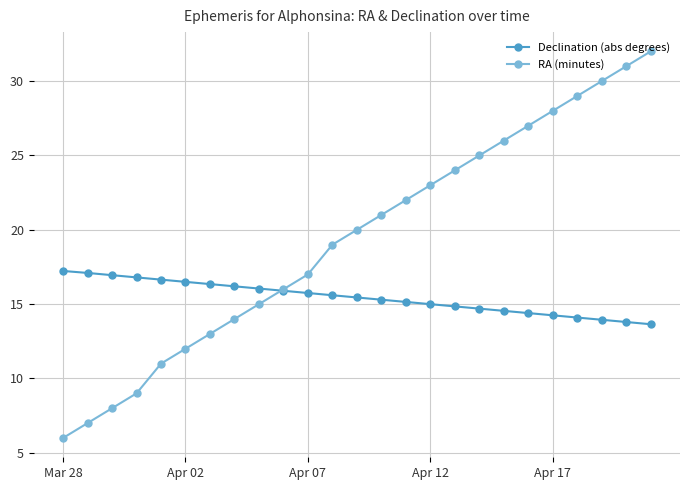

Which series has the largest range (max minus min)?

RA (minutes)